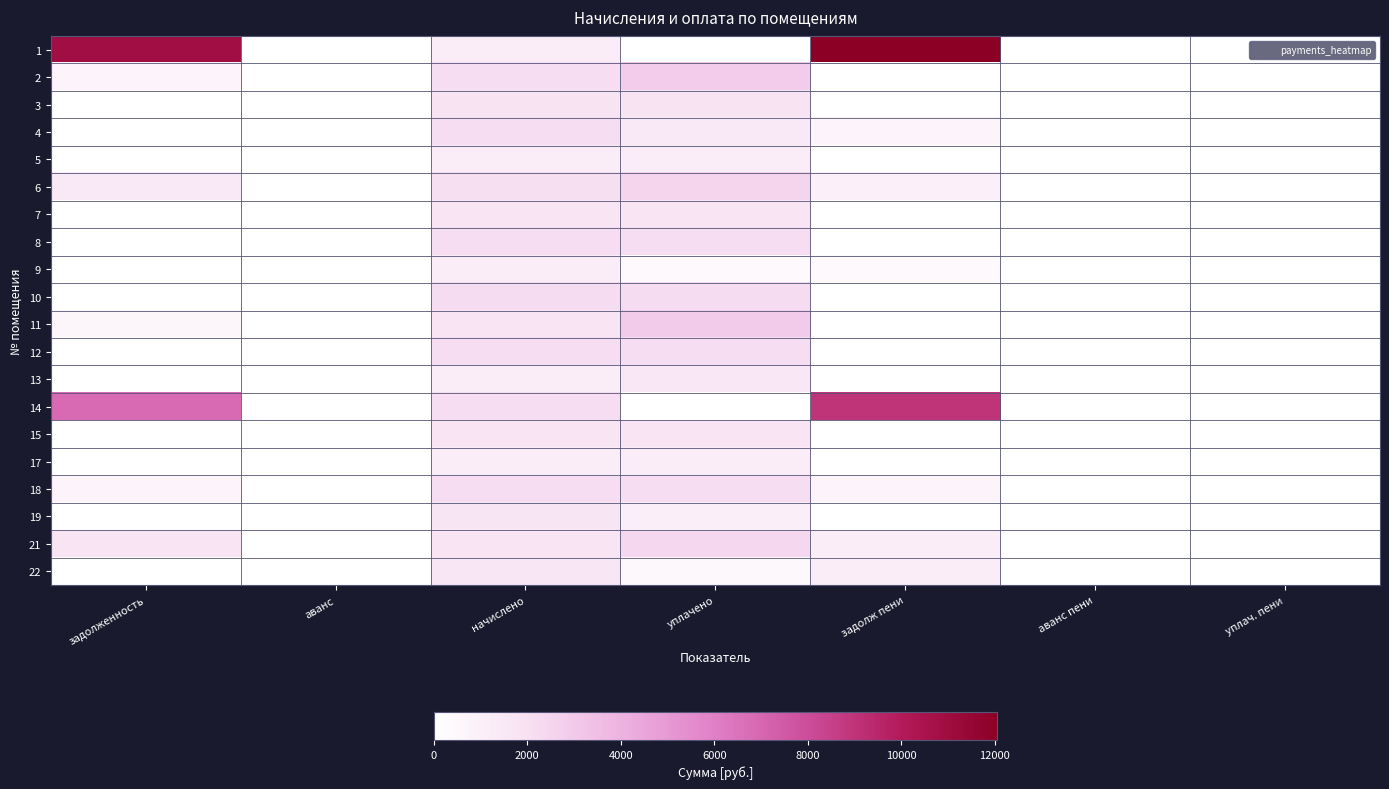

Reading right to left, what are all the values shown in this chart?

1: уплач. пени=0.0	аванс пени=0.0	задолж пени=12047.7	уплачено=0.0	начислено=1131.9	аванс=0.0	задолженность=10915.8
2: уплач. пени=0.0	аванс пени=0.0	задолж пени=0.0	уплачено=2880.6	начислено=2153.2	аванс=0.0	задолженность=727.4
3: уплач. пени=0.0	аванс пени=0.0	задолж пени=0.0	уплачено=1810.3	начислено=1810.3	аванс=0.0	задолженность=0.0
4: уплач. пени=0.0	аванс пени=0.0	задолж пени=712.8	уплачено=1425.6	начислено=2138.5	аванс=0.0	задолженность=0.0
5: уплач. пени=0.0	аванс пени=0.0	задолж пени=0.0	уплачено=1131.9	начислено=1131.9	аванс=0.0	задолженность=0.0
6: уплач. пени=0.0	аванс пени=0.0	задолж пени=981.3	уплачено=2532.7	начислено=2061.0	аванс=0.0	задолженность=1453.0
7: уплач. пени=0.0	аванс пени=0.0	задолж пени=0.0	уплачено=1781.6	начислено=1773.5	аванс=0.0	задолженность=8.2
8: уплач. пени=0.0	аванс пени=0.0	задолж пени=0.0	уплачено=2120.0	начислено=2120.0	аванс=0.0	задолженность=0.0
9: уплач. пени=0.0	аванс пени=0.0	задолж пени=383.9	уплачено=376.3	начислено=1131.9	аванс=0.0	задолженность=0.0
10: уплач. пени=0.0	аванс пени=0.0	задолж пени=0.0	уплачено=2186.4	начислено=2186.4	аванс=0.0	задолженность=0.0
11: уплач. пени=0.0	аванс пени=0.0	задолж пени=0.0	уплачено=2955.8	начислено=1773.5	аванс=0.0	задолженность=591.1
12: уплач. пени=0.0	аванс пени=0.0	задолж пени=0.0	уплачено=2123.7	начислено=2123.7	аванс=0.0	задолженность=0.0
13: уплач. пени=0.0	аванс пени=0.0	задолж пени=0.0	уплачено=1519.0	начислено=1139.3	аванс=0.0	задолженность=0.0
14: уплач. пени=0.0	аванс пени=0.0	задолж пени=9008.9	уплачено=0.0	начислено=2142.2	аванс=0.0	задолженность=6866.7
15: уплач. пени=0.0	аванс пени=0.0	задолж пени=0.0	уплачено=1780.8	начислено=1780.8	аванс=0.0	задолженность=0.0
17: уплач. пени=0.0	аванс пени=0.0	задолж пени=0.0	уплачено=1131.9	начислено=1131.9	аванс=0.0	задолженность=0.0
18: уплач. пени=0.0	аванс пени=0.0	задолж пени=716.5	уплачено=2160.5	начислено=2149.5	аванс=0.0	задолженность=727.5
19: уплач. пени=0.0	аванс пени=0.0	задолж пени=0.0	уплачено=1105.4	начислено=1655.5	аванс=0.0	задолженность=0.0
21: уплач. пени=3.3	аванс пени=0.0	задолж пени=1189.7	уплачено=2379.4	начислено=1784.5	аванс=0.0	задолженность=1784.5
22: уплач. пени=0.0	аванс пени=0.0	задолж пени=1183.4	уплачено=461.0	начислено=1644.4	аванс=0.0	задолженность=0.0